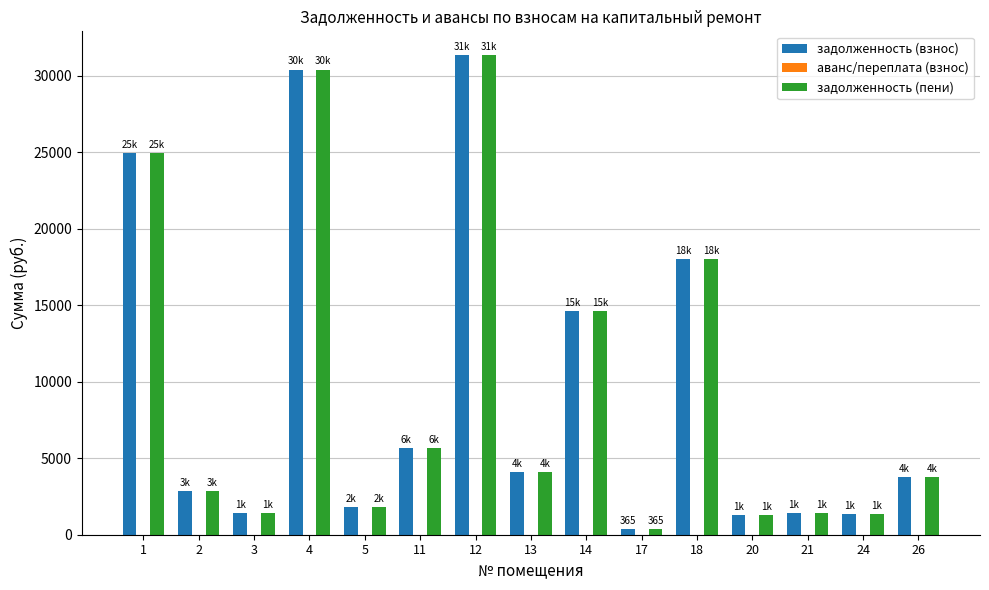

What is the difference between the maximum and minimum values in the задолженность (взнос) series?

30975.0